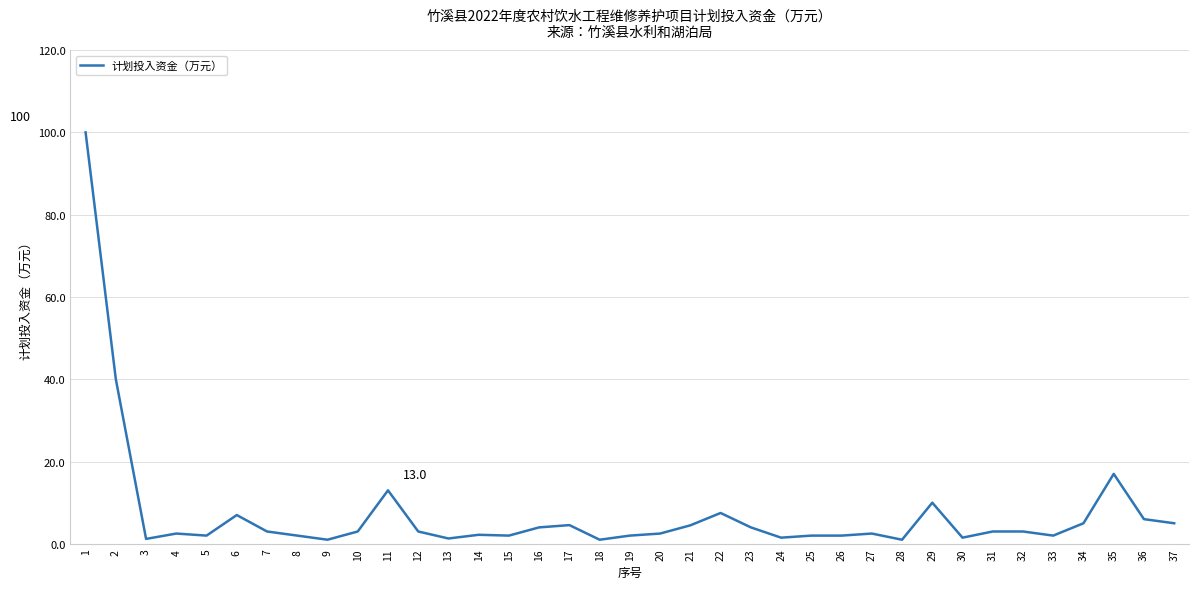

What is the greatest value displayed?

100.0